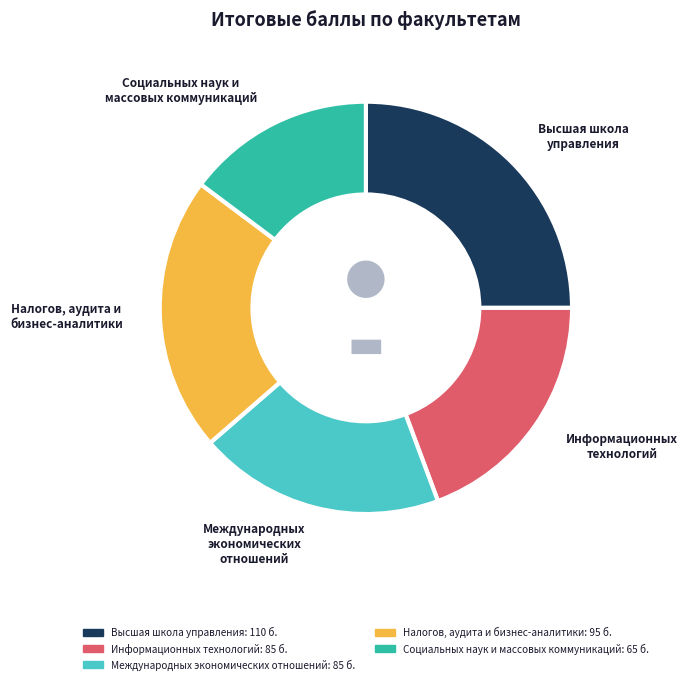

Which slice is the largest?

Высшая школа управления